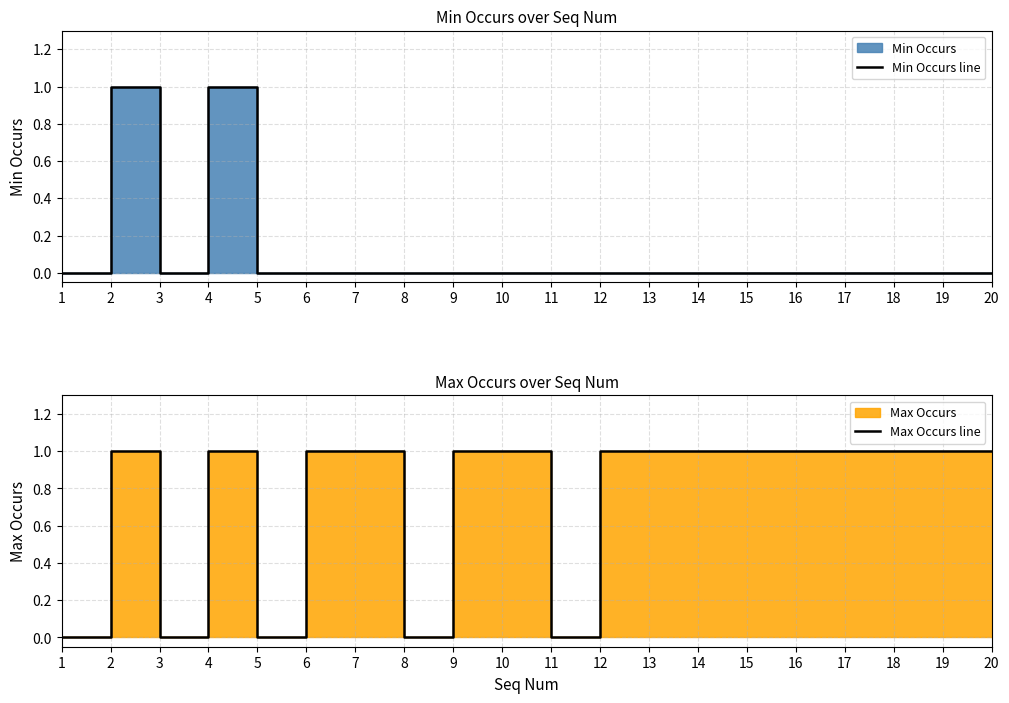

How many values in the Max Occurs line series are below 1?

5